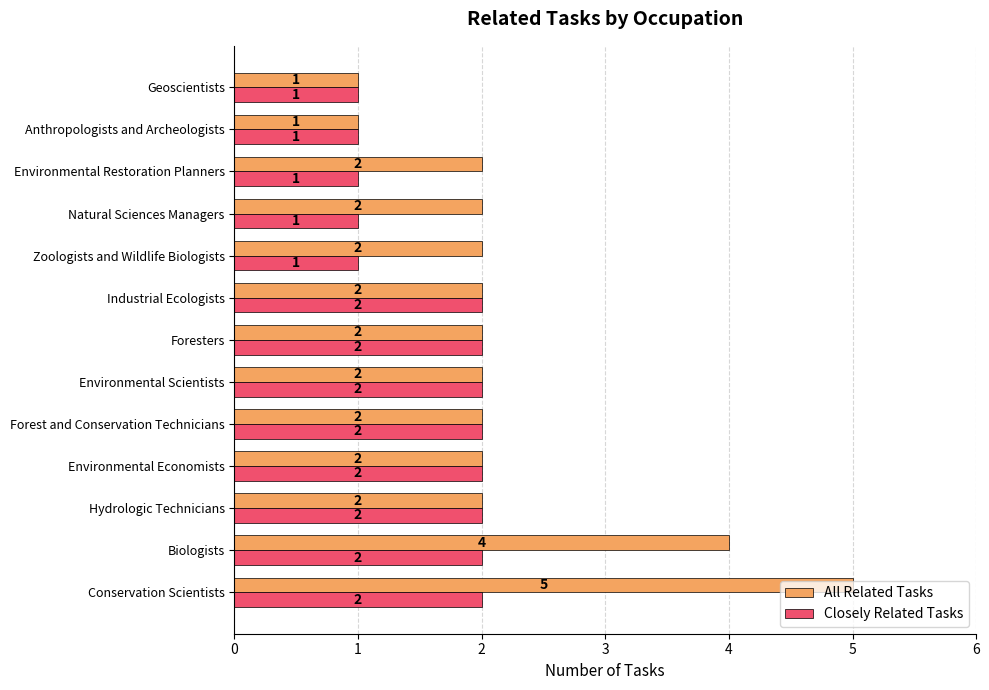

How many categories are shown in the chart?

13